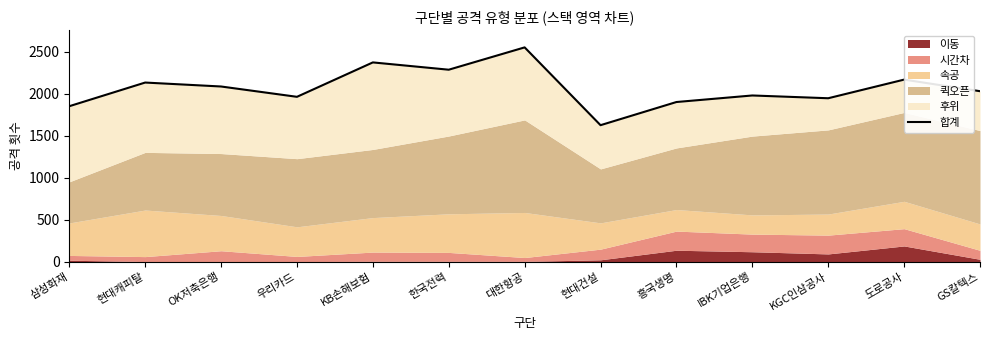

Which label corresponds to the smallest value in the chart?

현대건설